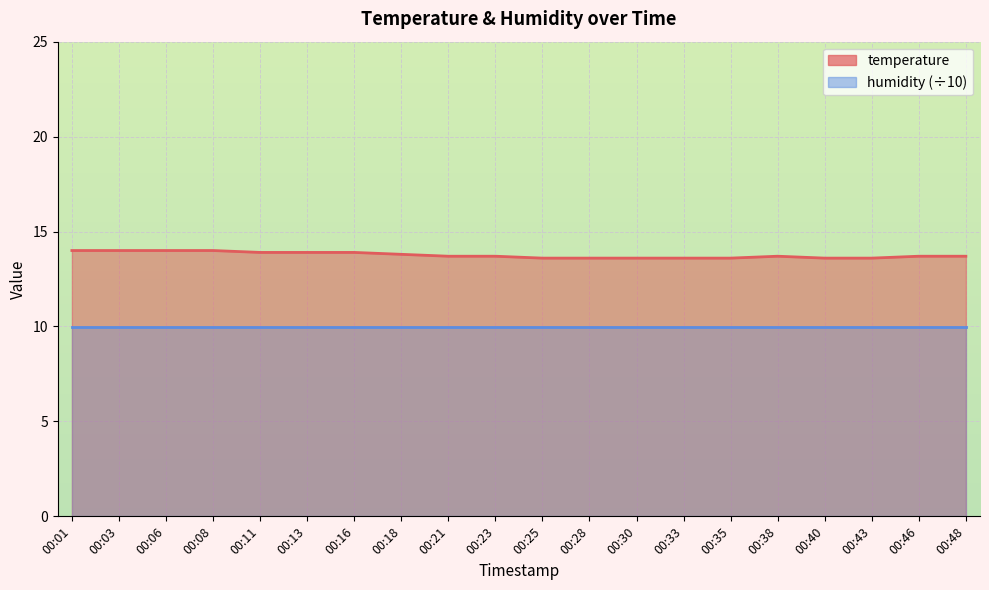

List the labels in order of value, smallest first.

00:25, 00:28, 00:30, 00:33, 00:35, 00:40, 00:43, 00:21, 00:23, 00:38, 00:46, 00:48, 00:18, 00:11, 00:13, 00:16, 00:01, 00:03, 00:06, 00:08